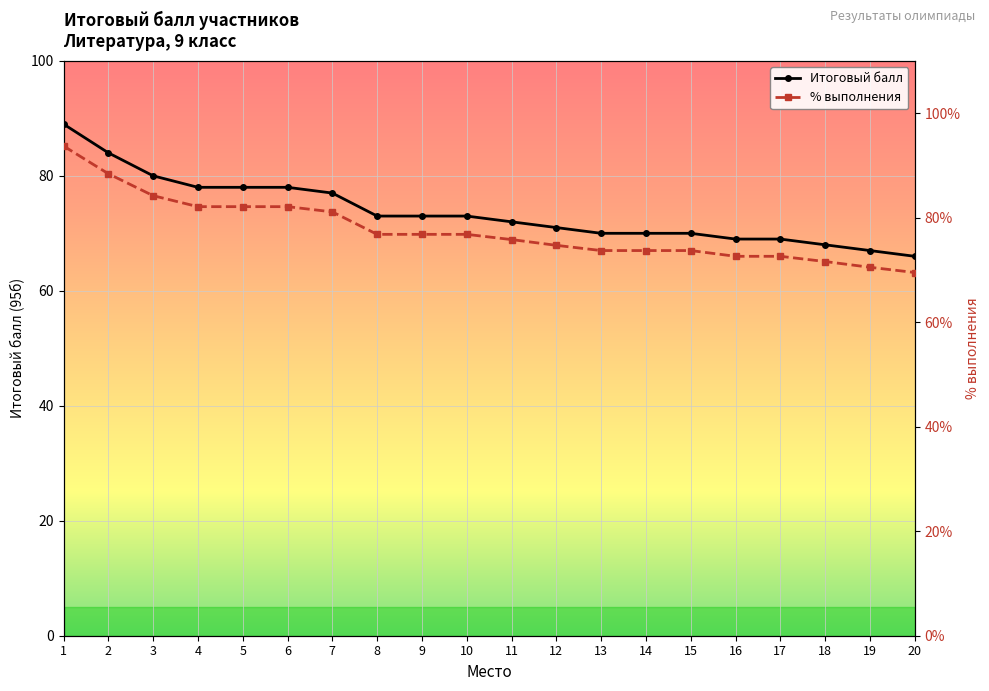

What is the value of the % выполнения point at the 9th from the left?

76.8